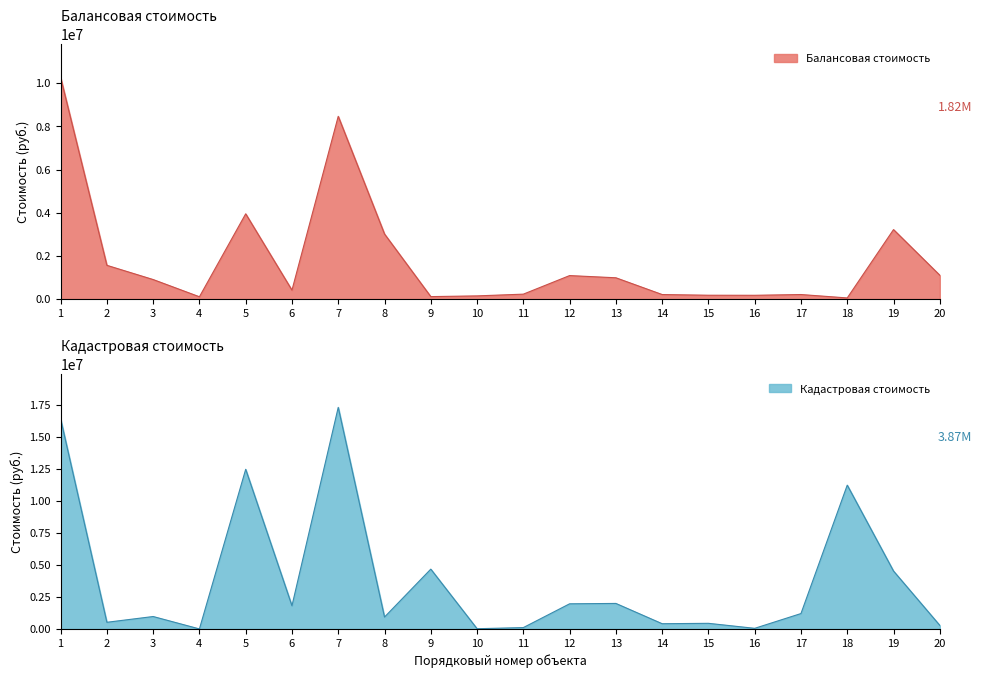

Which series changed the most between 5 and 8?

Кадастровая стоимость